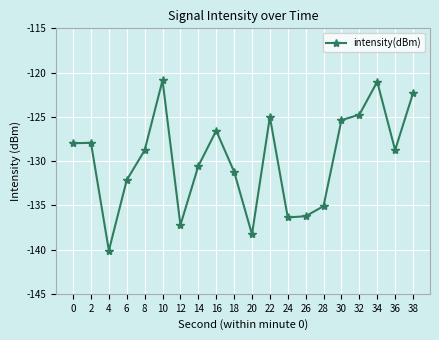

How many points are lower than both their immediate neighbors (excluding endpoints)?

5